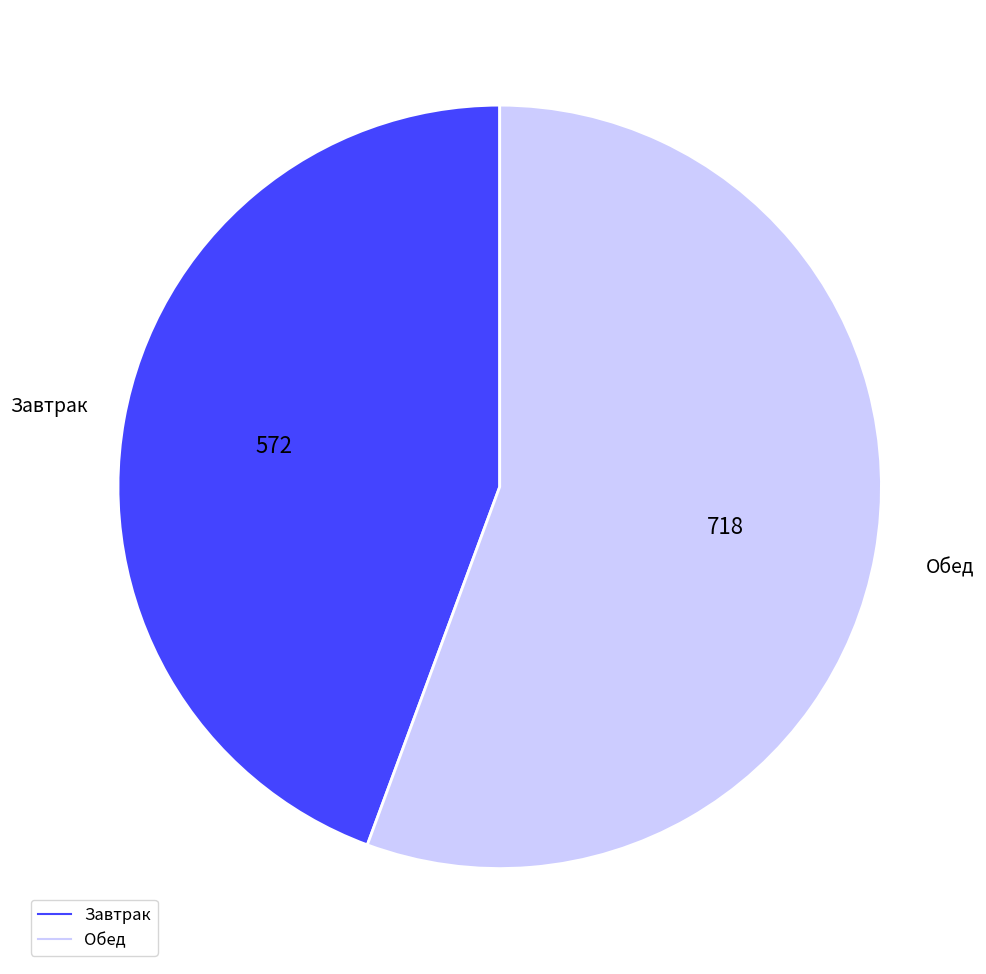

Rank the categories by value from highest to lowest.

Обед, Завтрак